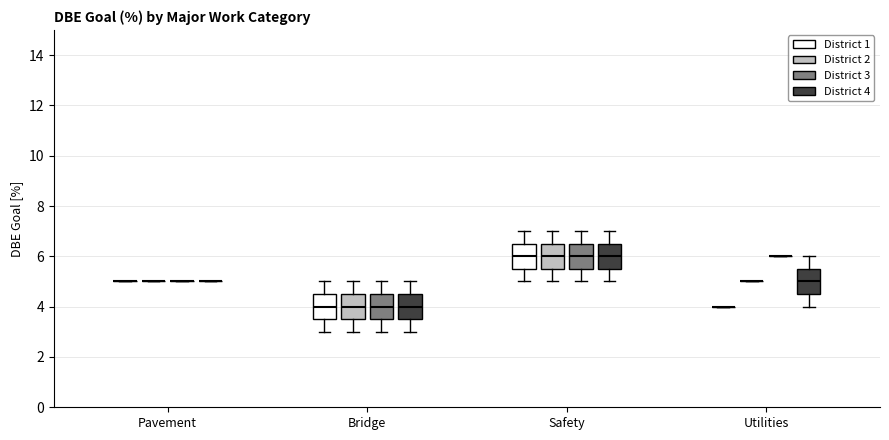

Reading left to right, read every box against the y-axis: the position of its median line, the range the box covers, and the ends of its whiskers. The values are not printed on the chart, so give them approximately, as read against the axis.

Pavement (District 1): box collapsed to a line at 5.0, whiskers 5.0 to 5.0
Pavement (District 2): box collapsed to a line at 5.0, whiskers 5.0 to 5.0
Pavement (District 3): box collapsed to a line at 5.0, whiskers 5.0 to 5.0
Pavement (District 4): box collapsed to a line at 5.0, whiskers 5.0 to 5.0
Bridge (District 1): median 4.0, box 3.6 to 4.6, whiskers 3.0 to 5.0
Bridge (District 2): median 4.0, box 3.6 to 4.6, whiskers 3.0 to 5.0
Bridge (District 3): median 4.0, box 3.6 to 4.6, whiskers 3.0 to 5.0
Bridge (District 4): median 4.0, box 3.6 to 4.6, whiskers 3.0 to 5.0
Safety (District 1): median 6.0, box 5.6 to 6.6, whiskers 5.0 to 7.0
Safety (District 2): median 6.0, box 5.6 to 6.6, whiskers 5.0 to 7.0
Safety (District 3): median 6.0, box 5.6 to 6.6, whiskers 5.0 to 7.0
Safety (District 4): median 6.0, box 5.6 to 6.6, whiskers 5.0 to 7.0
Utilities (District 1): box collapsed to a line at 4.0, whiskers 4.0 to 4.0
Utilities (District 2): box collapsed to a line at 5.0, whiskers 5.0 to 5.0
Utilities (District 3): box collapsed to a line at 6.0, whiskers 6.0 to 6.0
Utilities (District 4): median 5.0, box 4.6 to 5.6, whiskers 4.0 to 6.0